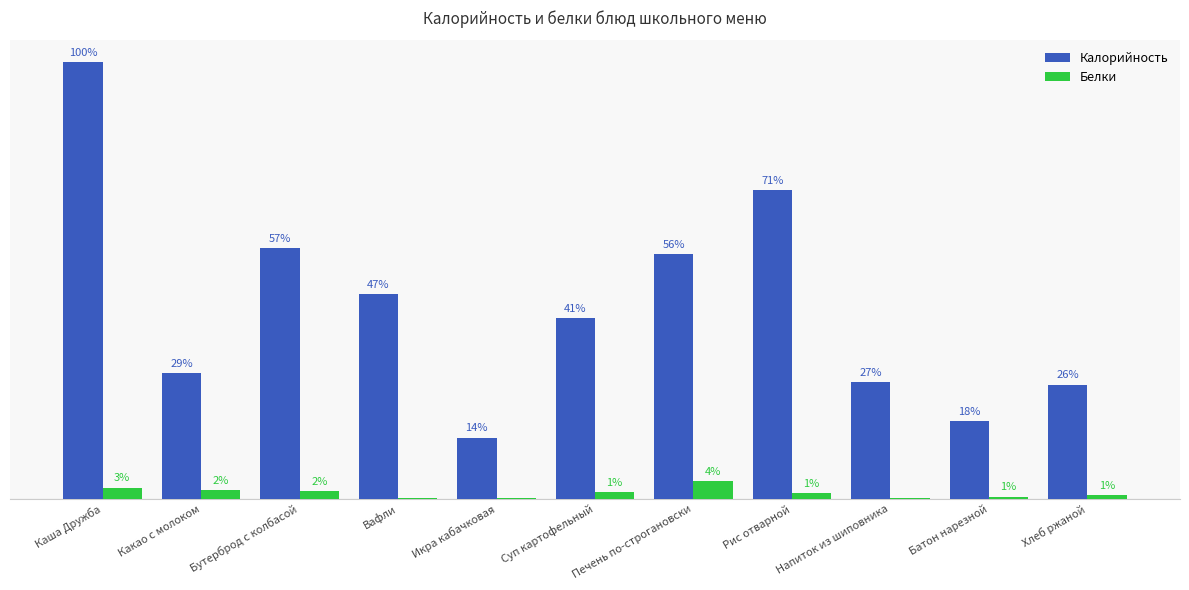

What are all the series names shown in the legend?

Калорийность, Белки